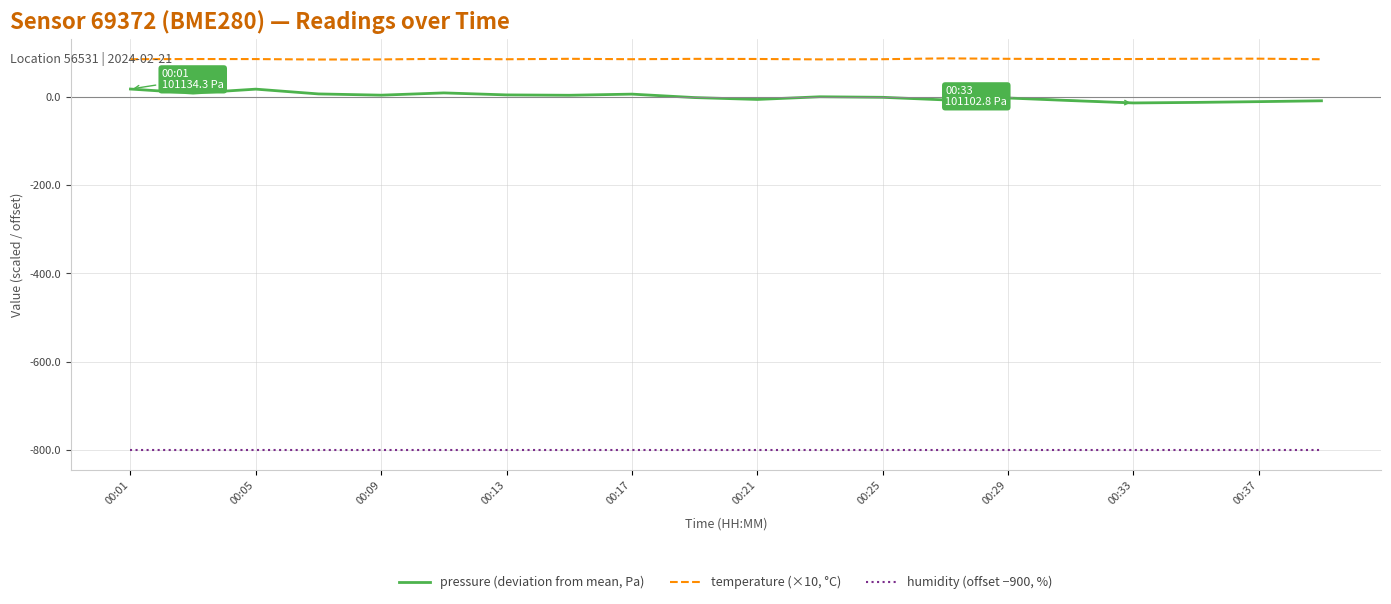

Which series has the largest range (max minus min)?

pressure (deviation from mean, Pa)